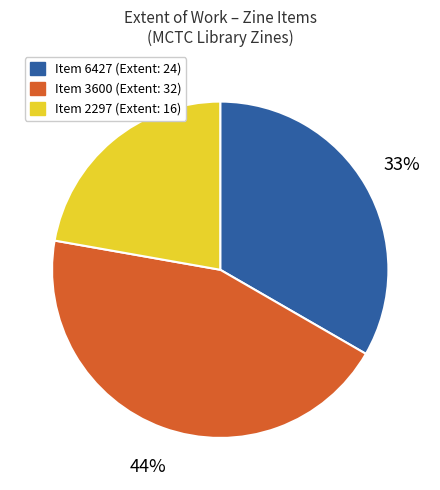

Is there any slice that represents more than half of the pie?

No